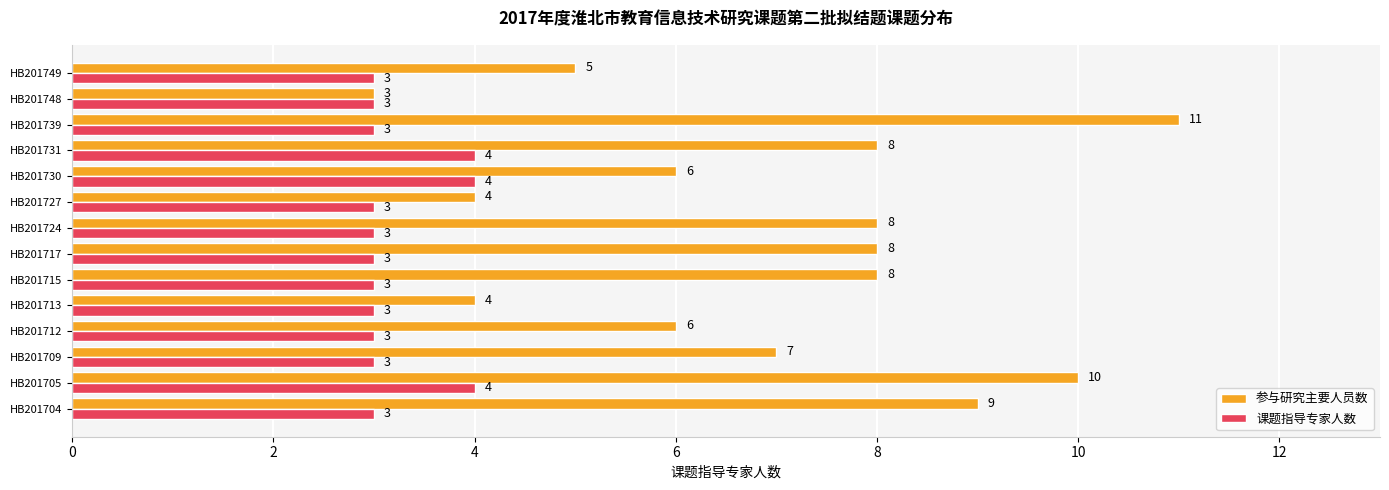

How many 课题指导专家人数 values are between 3 and 4?

14